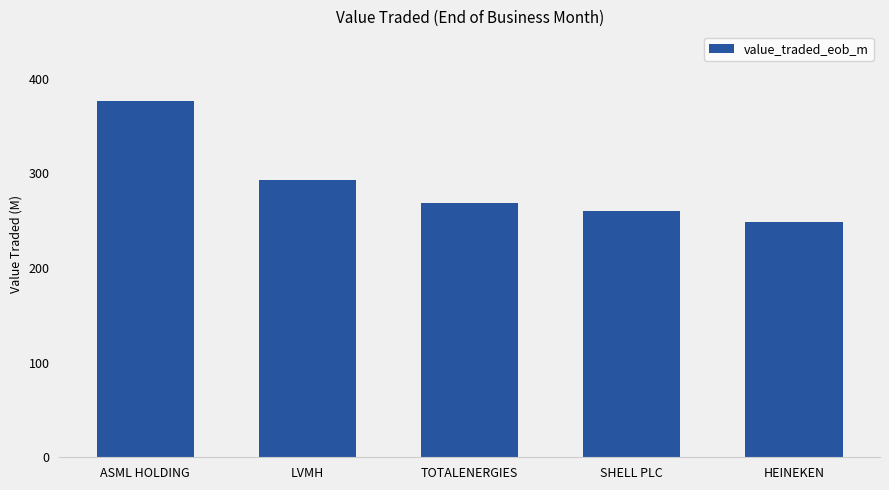

Reading left to right, transcribe all the data shown in this chart.

ASML HOLDING=376.9	LVMH=292.5	TOTALENERGIES=268.7	SHELL PLC=260.6	HEINEKEN=248.5